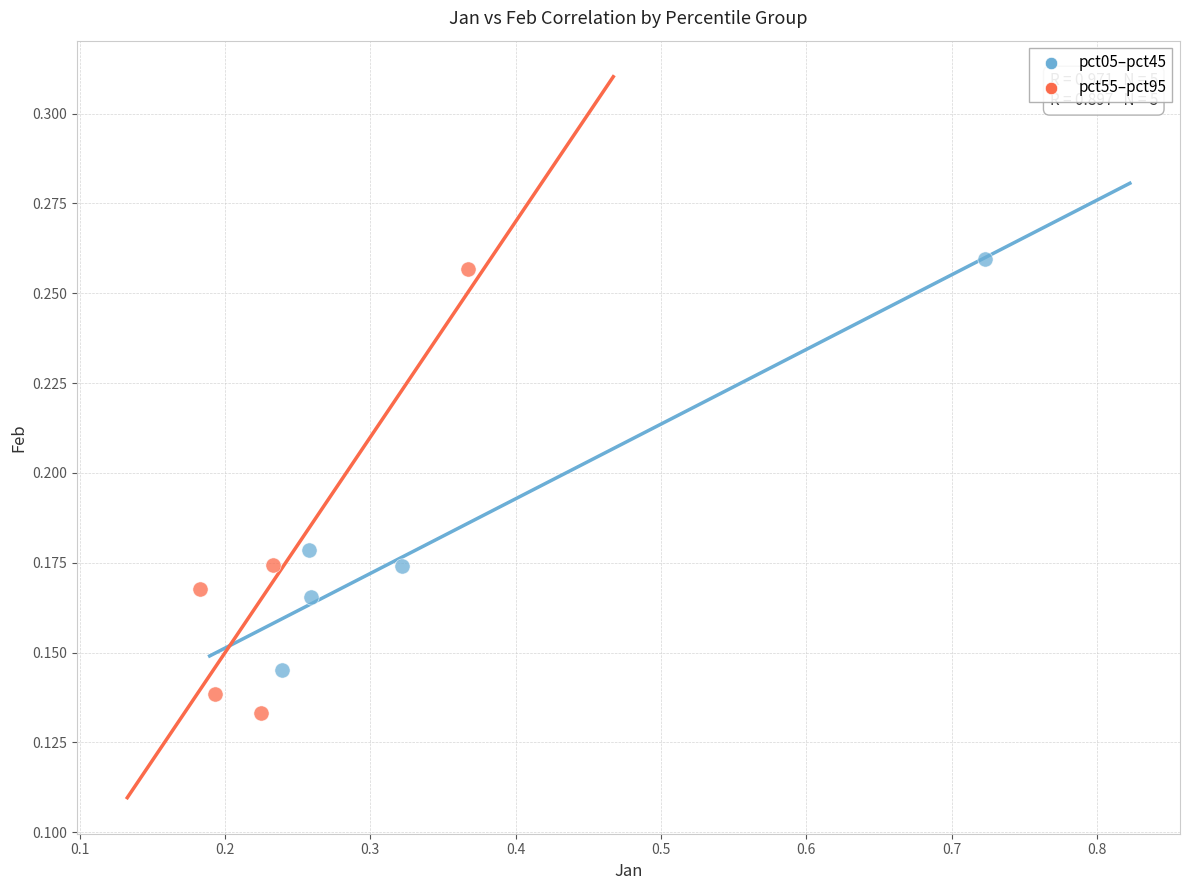

Which series reaches the maximum Y coordinate?

pct05–pct45